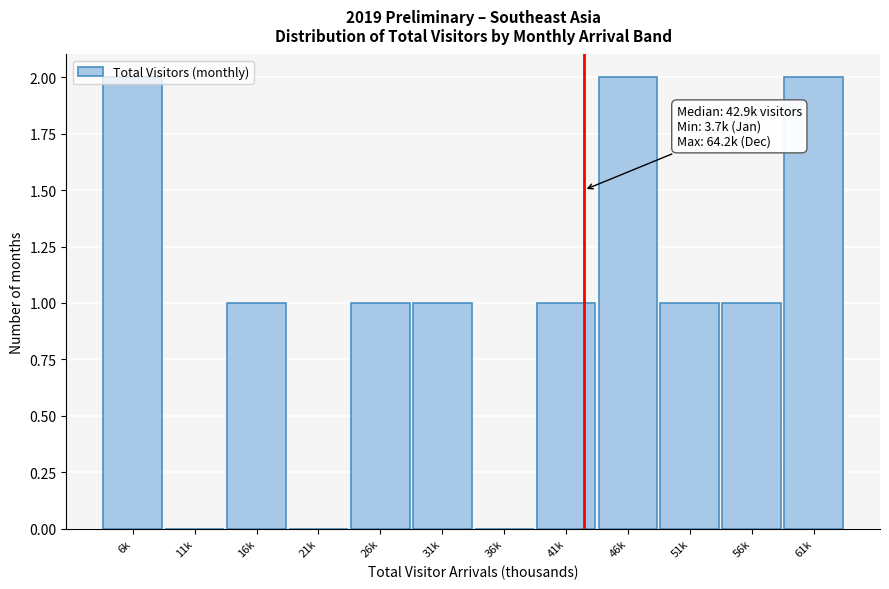

Is it true that the value at 6k is 3?

False